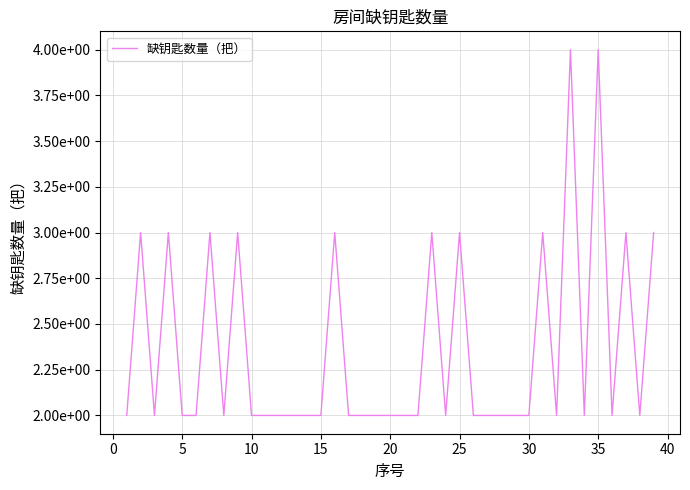

Does the chart display data point markers on the line(s)?

No